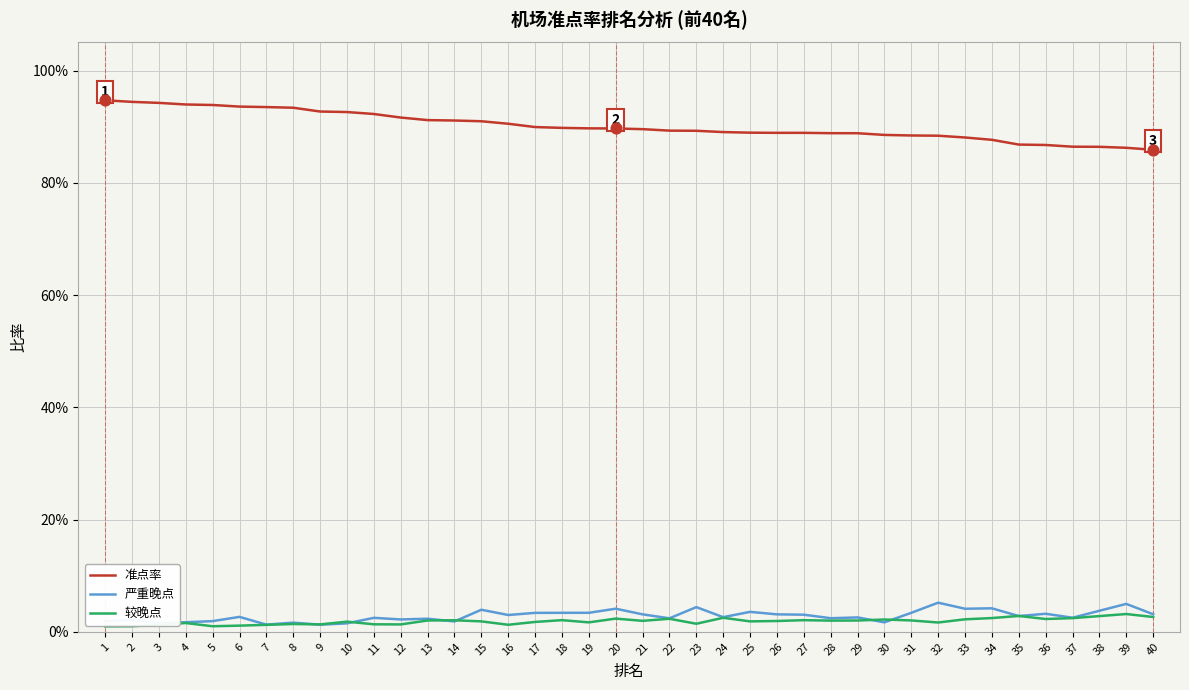

Which series has the largest total across all categories?

准点率